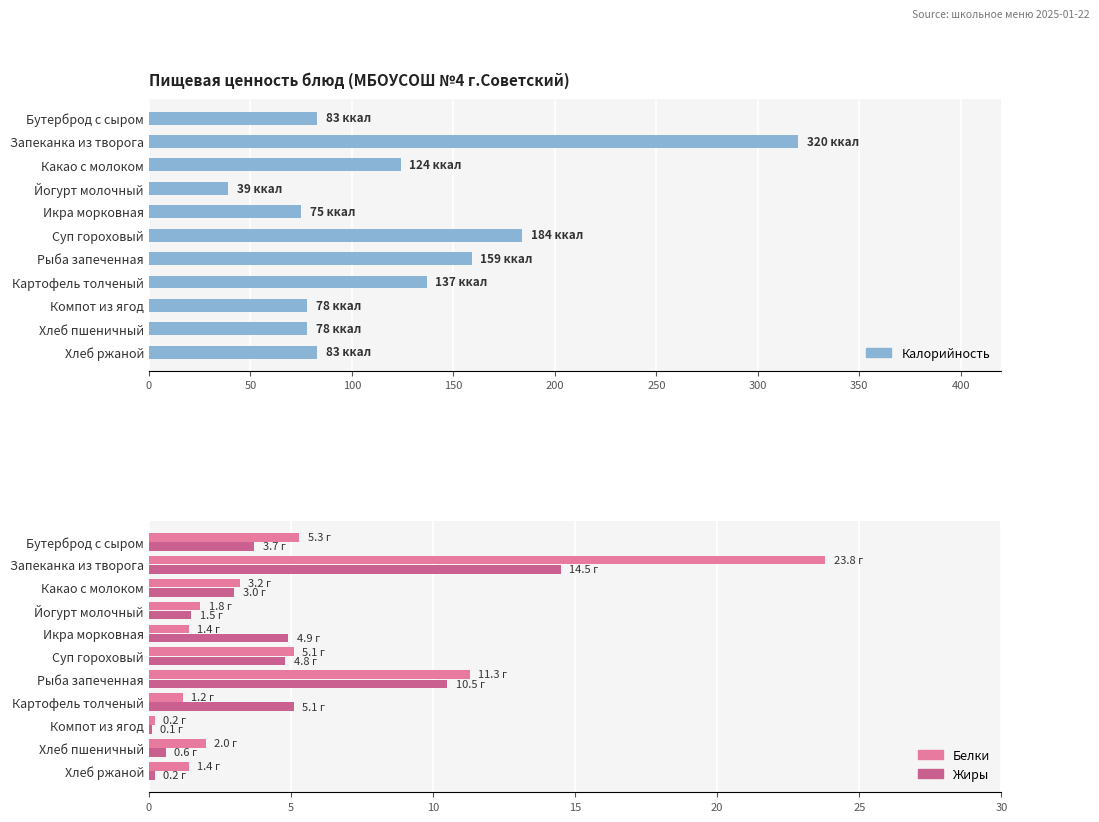

List the series in order of their peak value, lowest first.

Жиры, Белки, Калорийность